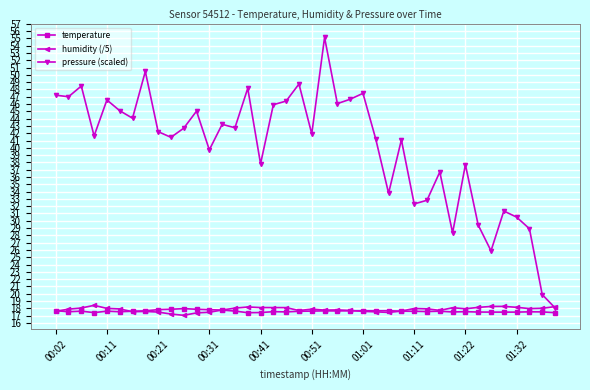

What is the value of the pressure (scaled) point at the 34th from the left?

29.4